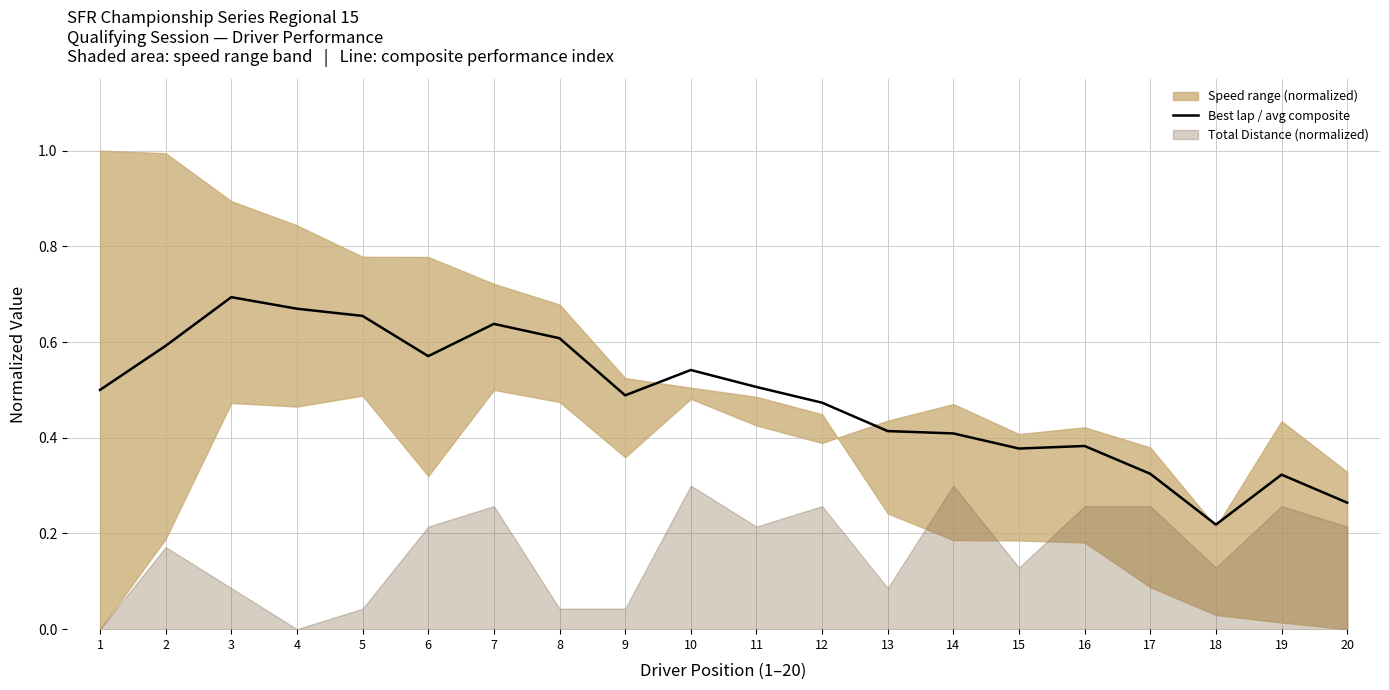

What value does the data have at 2?

0.6